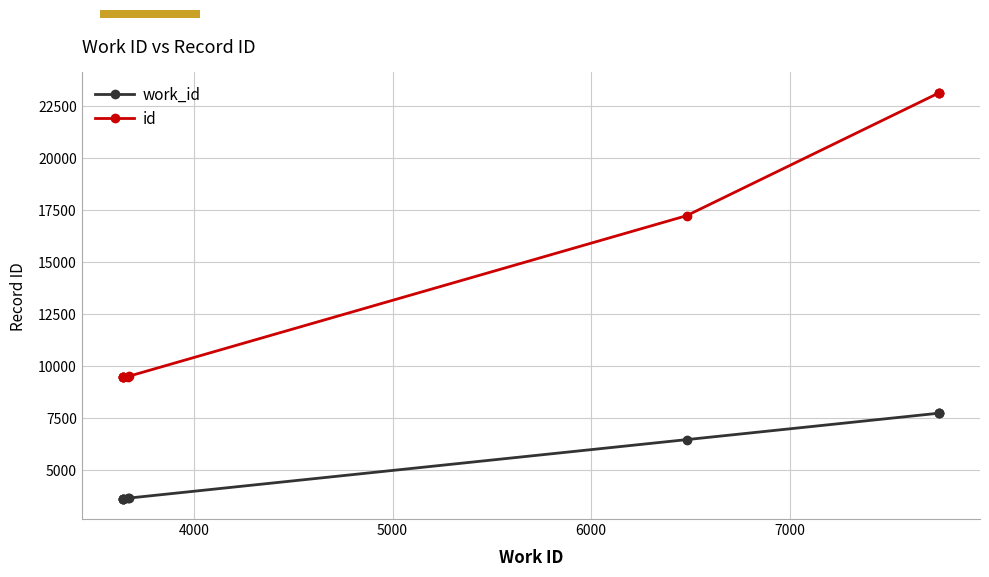

True or false: id and work_id intersect in this chart.

False